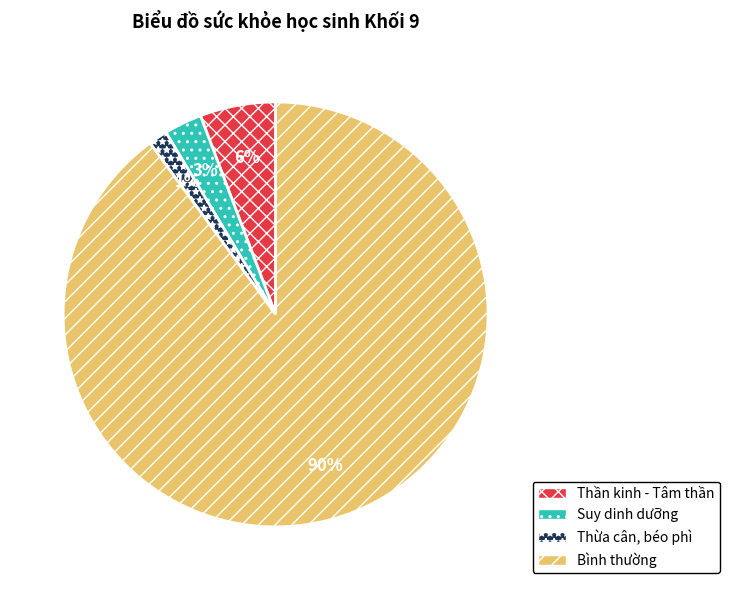

Which slice is the largest?

Bình thường